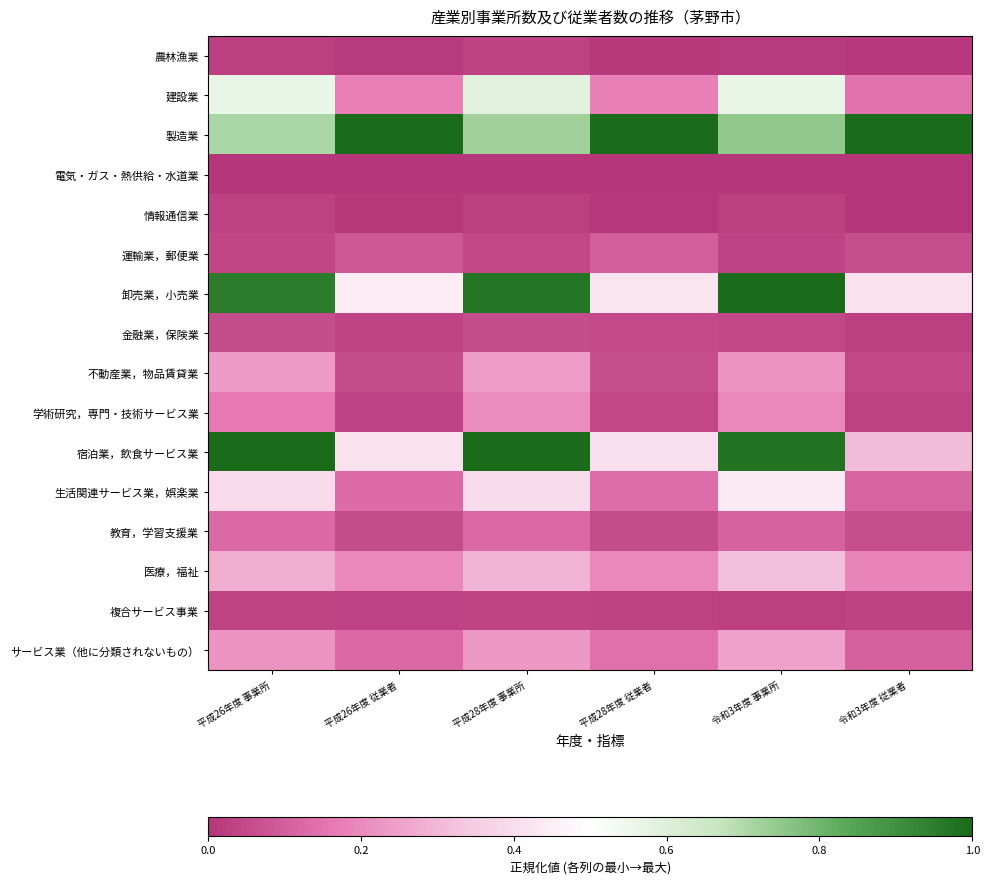

Read the 製造業 value at 平成26年度 事業所.

0.7